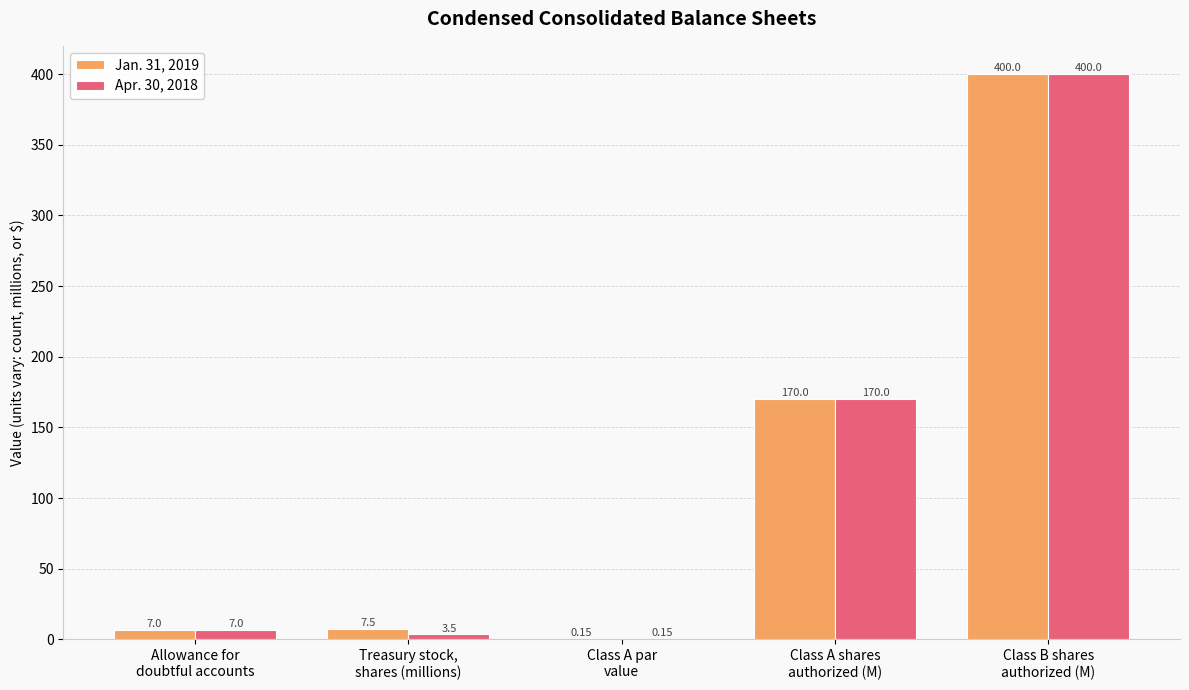

Which series has the largest total across all categories?

Jan. 31, 2019